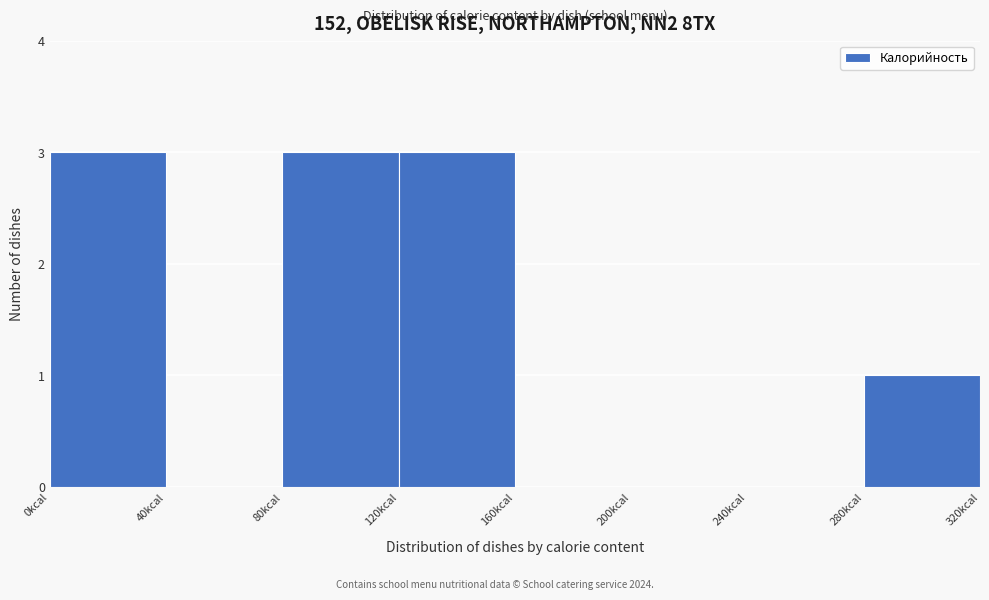

Reading left to right, list every bar in this chart as the range it spans on the x-axis followed by its height. The values are not printed on the chart, so give them approximately, as read against the axis.

0 to 40: 3
40 to 80: 0
80 to 120: 3
120 to 160: 3
160 to 200: 0
200 to 240: 0
240 to 280: 0
280 to 320: 1